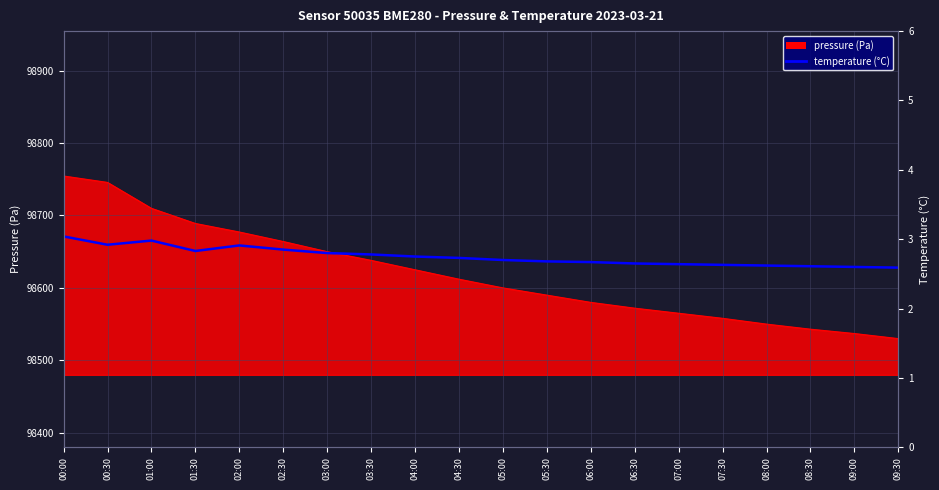

How many interior local peaks (higher than both neighbors) does the data have?

2